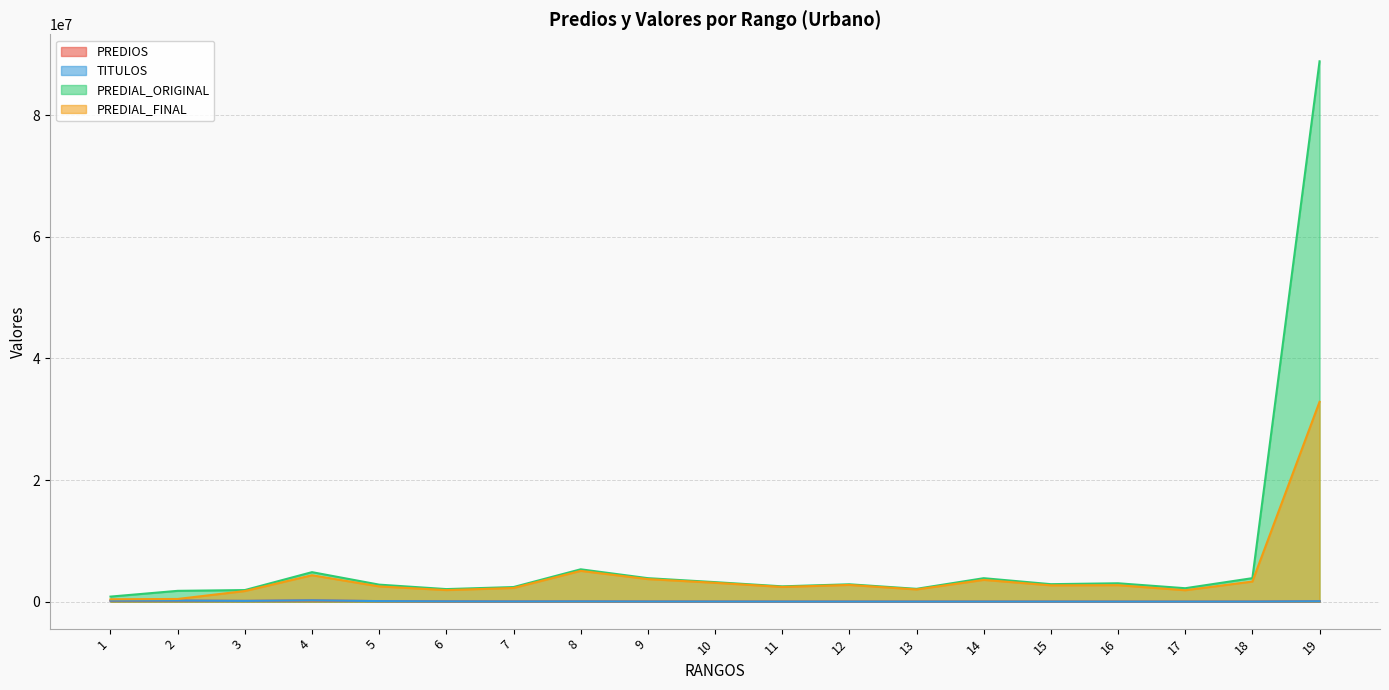

What is the difference between the maximum and minimum values in the TITULOS series?

208473.0